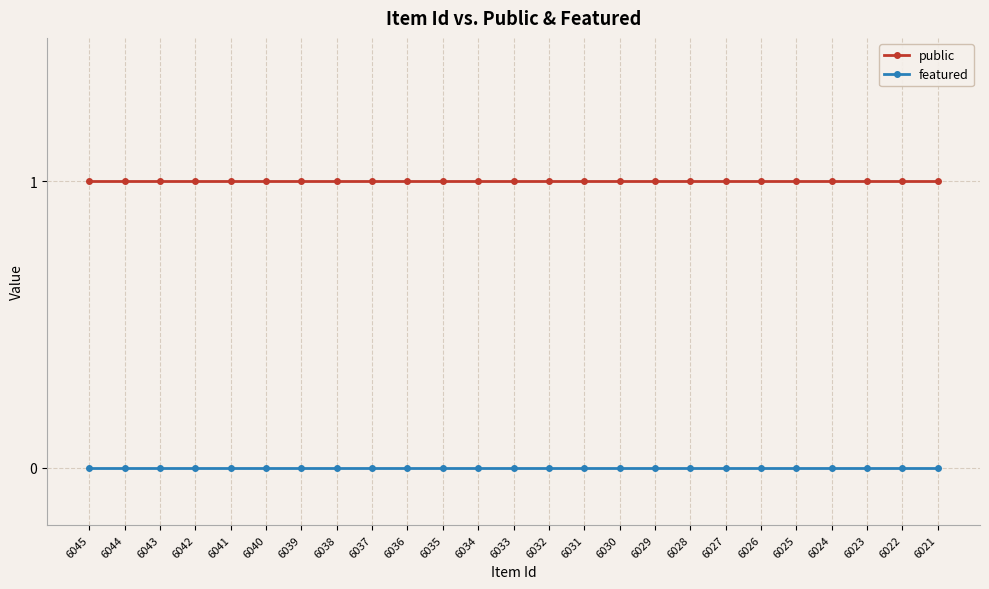

What are all the series names shown in the legend?

public, featured